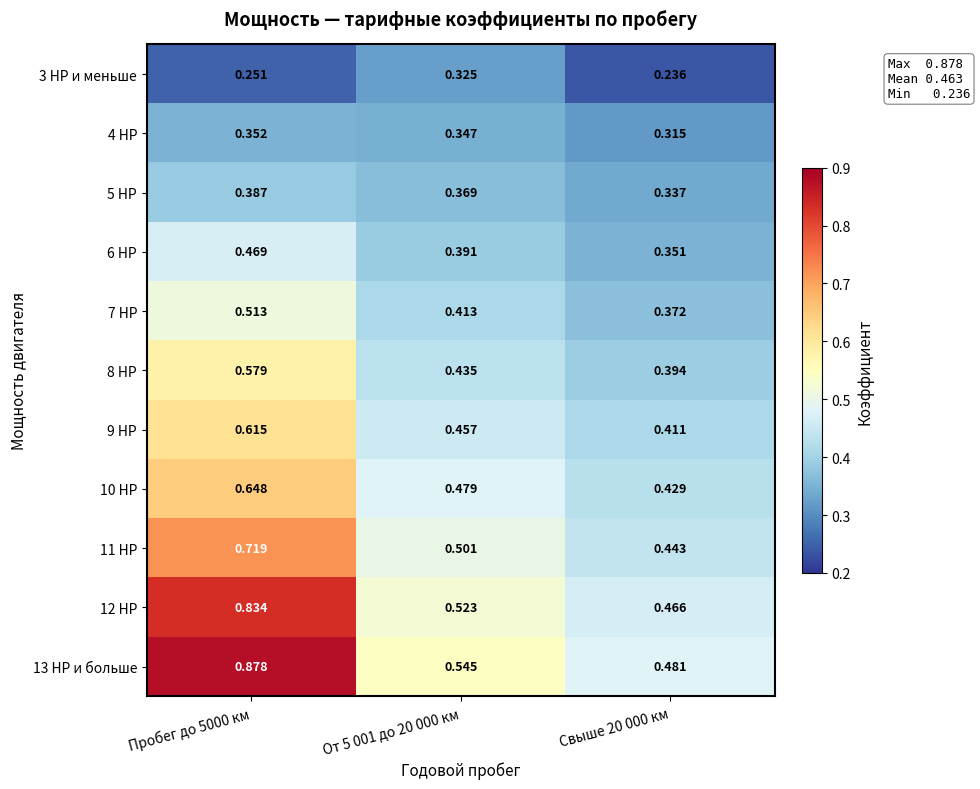

How many data points does each series have?

3